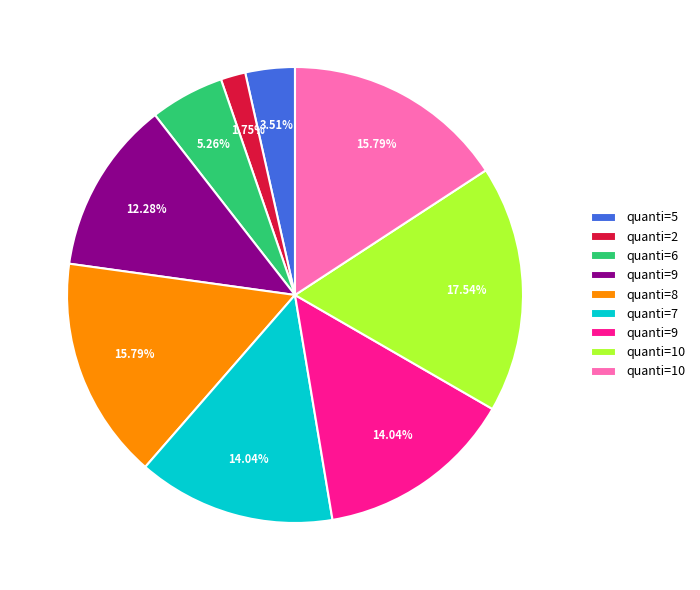

Does any single category account for the majority?

No